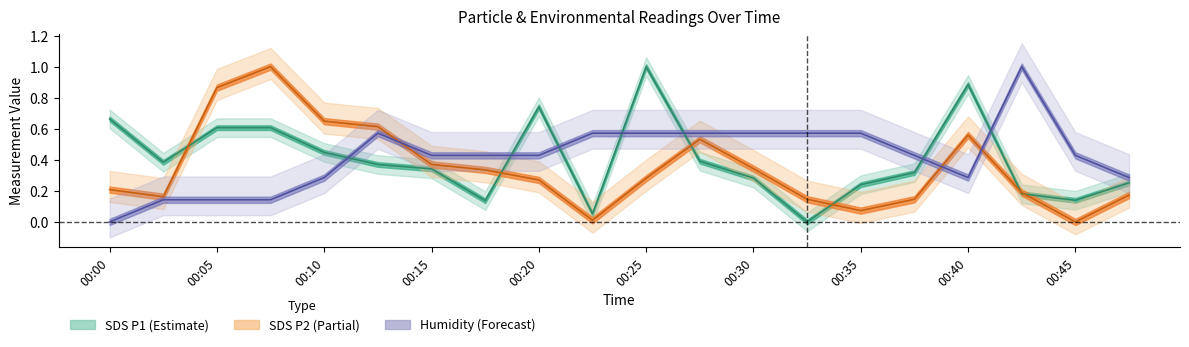

What is the greatest value displayed?

1.0